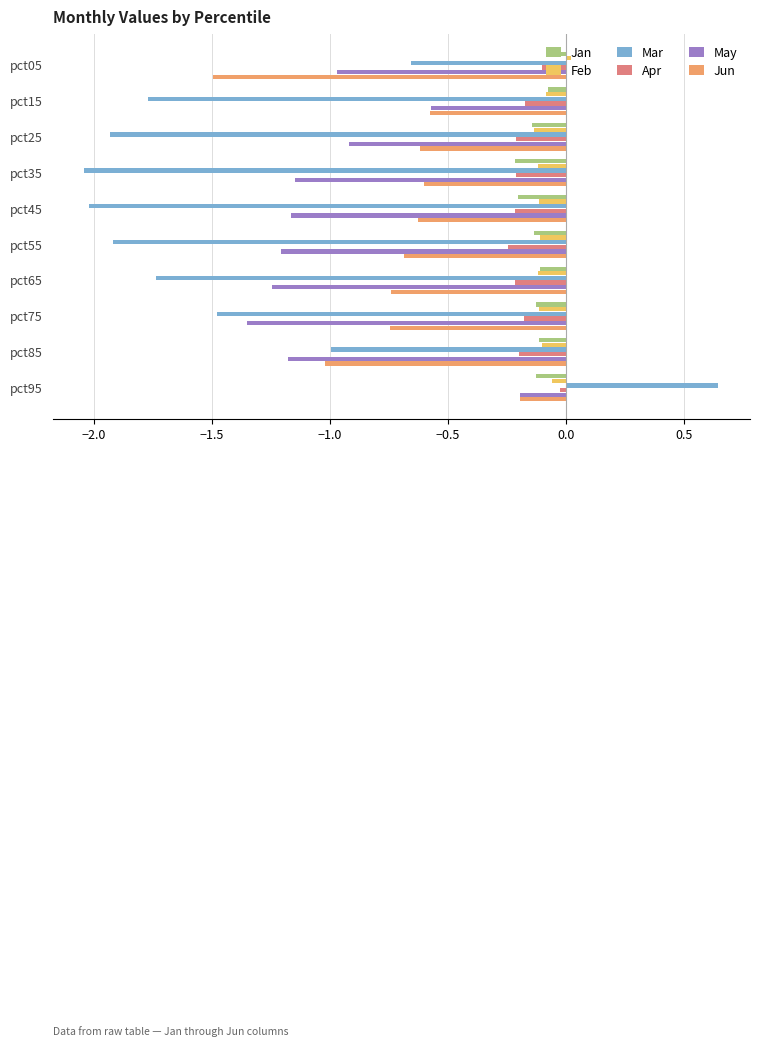

At which category is the sum across all series the highest?

pct95